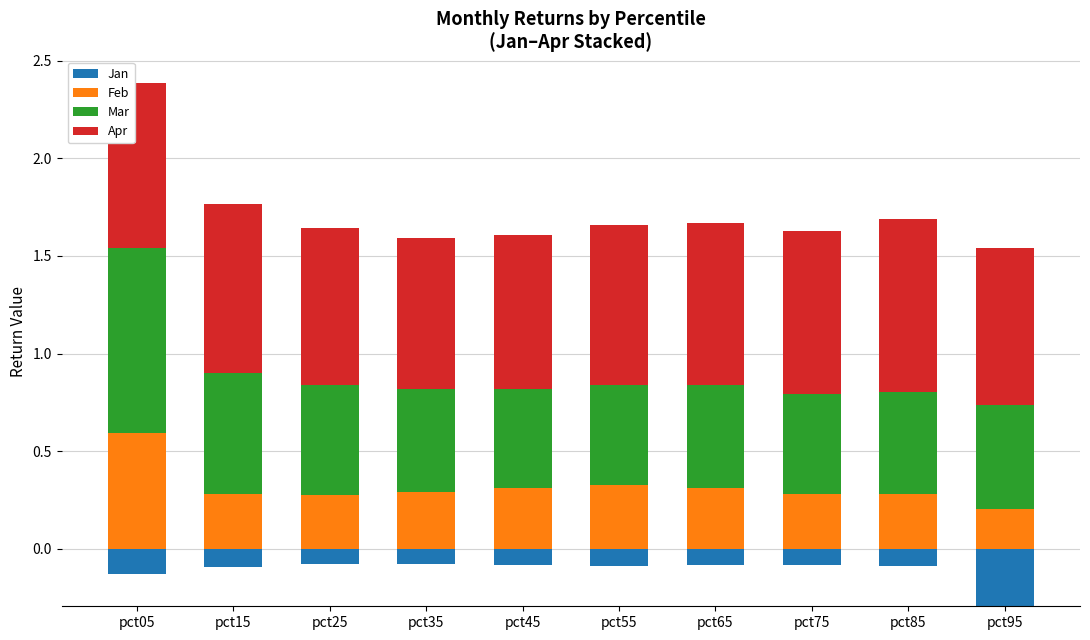

The value of Feb at pct85 is 0.3. True or false?

True